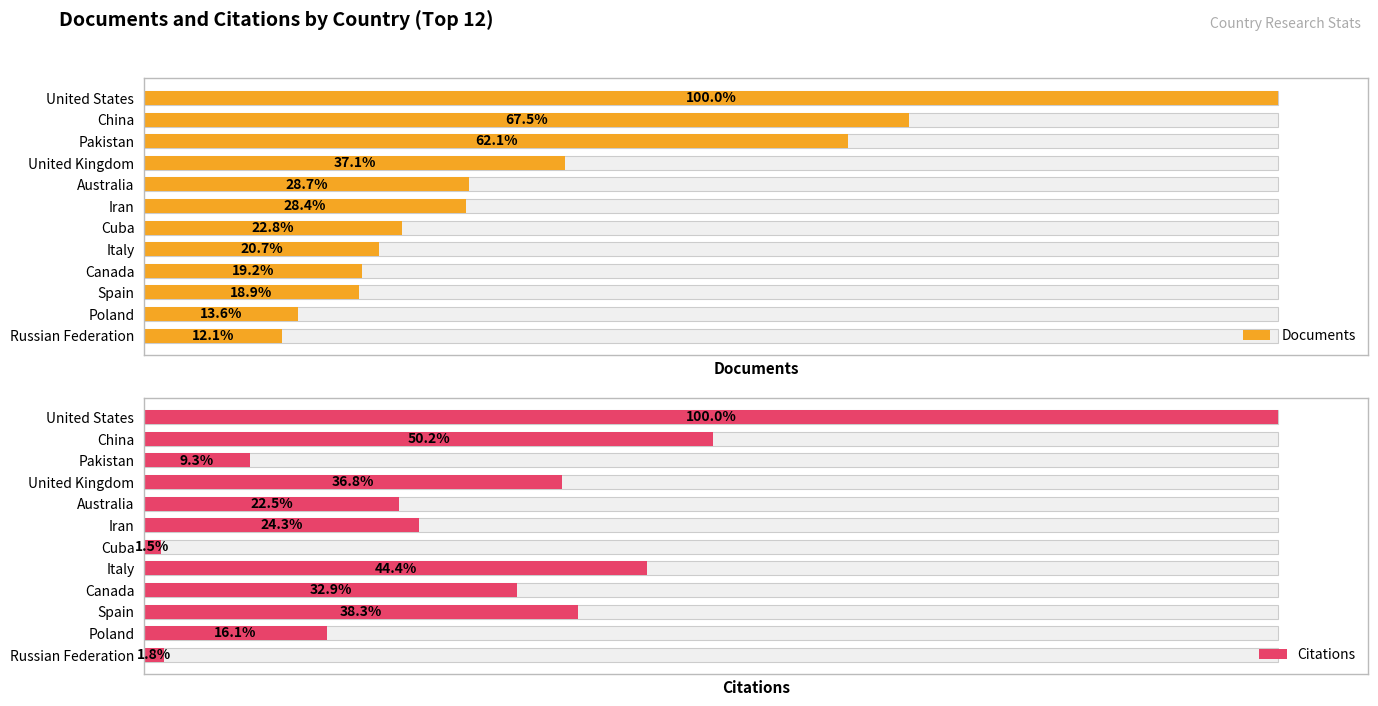

At how many categories does at least one series exceed 765?

9